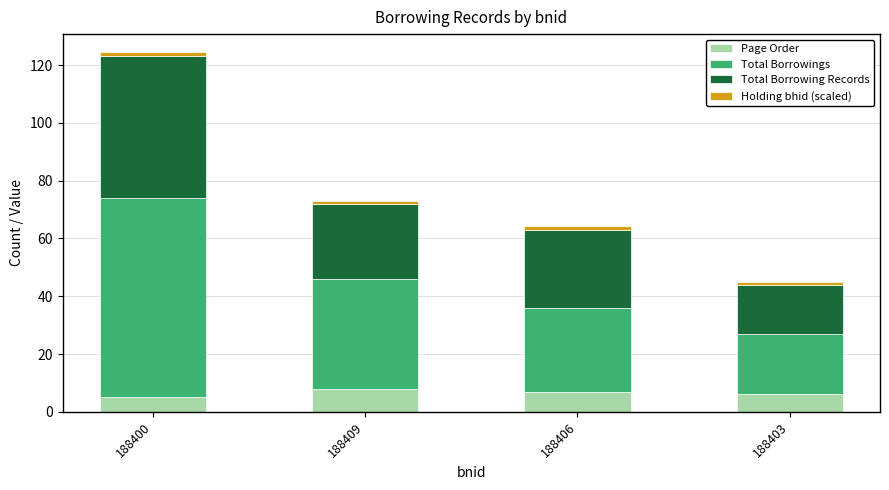

True or false: Page Order has a value of 6.0 at 188403.

True